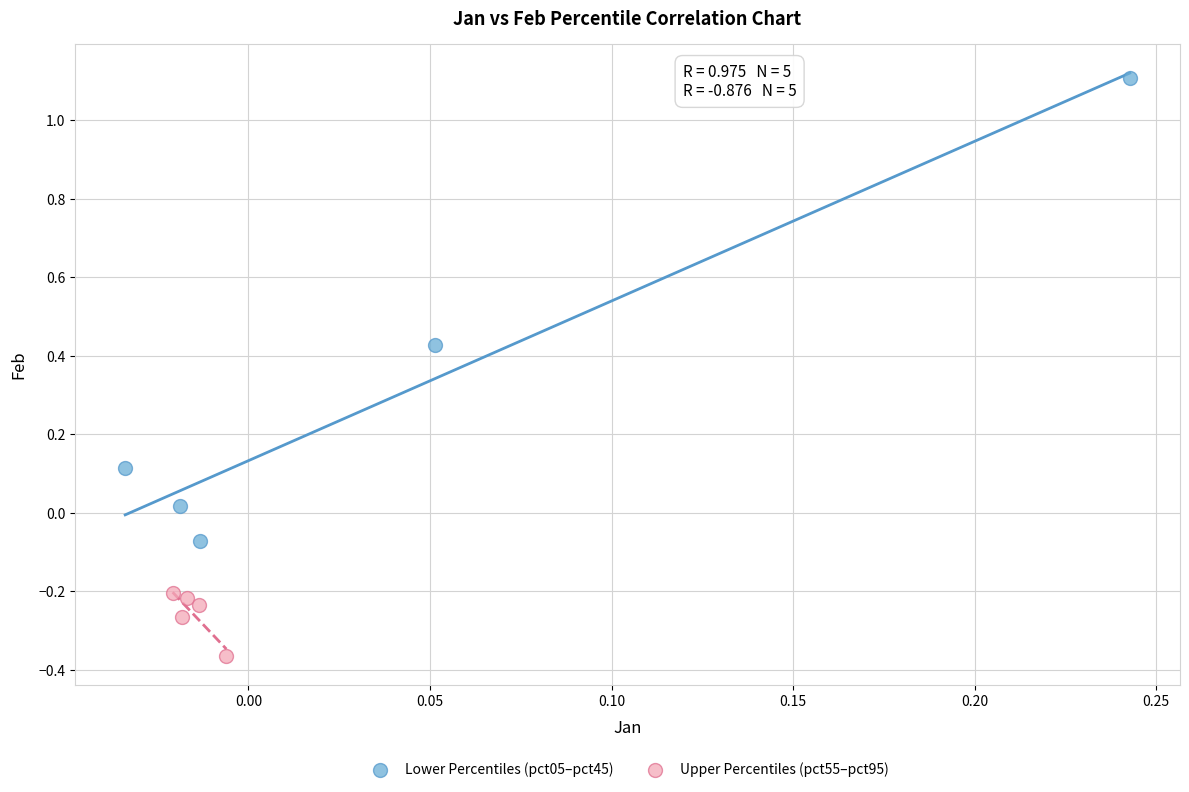

Which series has the widest spread of Y values?

Lower Percentiles (pct05–pct45)